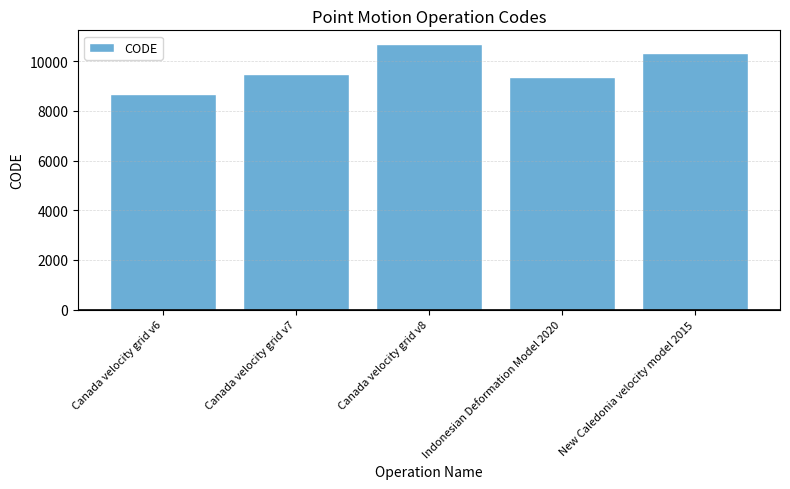

What is the change in value from Indonesian Deformation Model 2020 to New Caledonia velocity model 2015?

+948